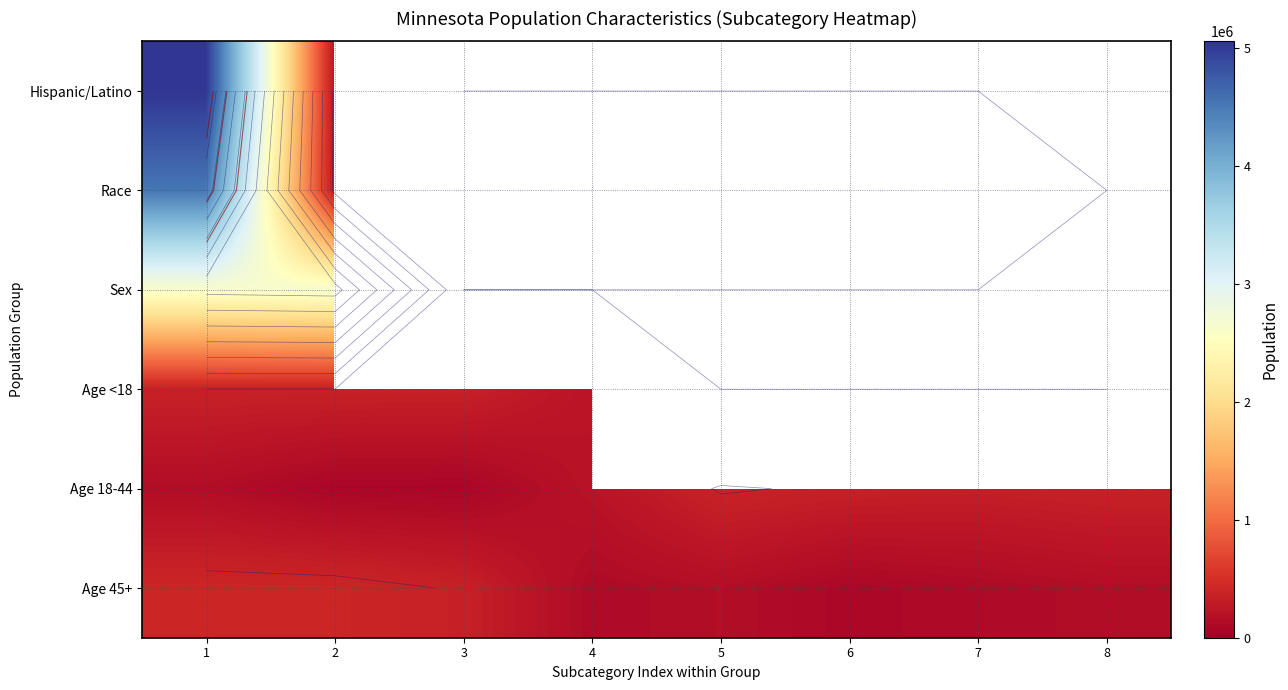

Between 4 and 5, which series saw the biggest shift?

Race